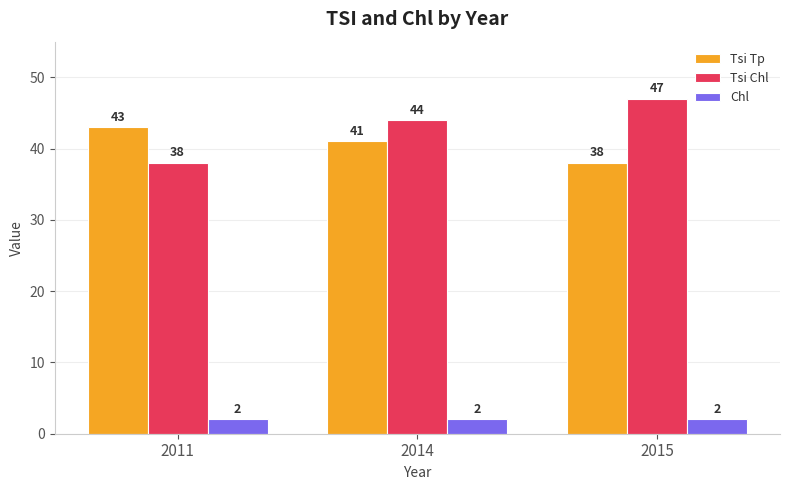

What is the difference between the Tsi Chl values at 2015 and 2014?

3